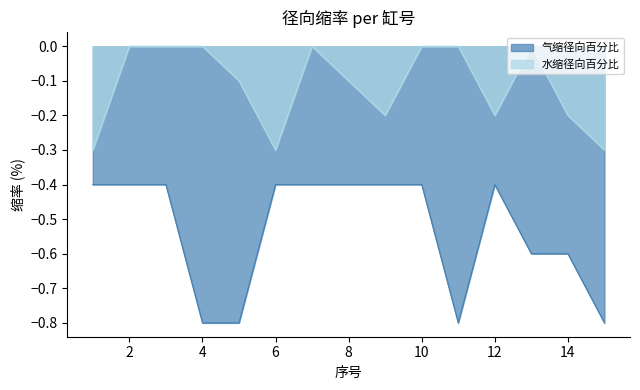

The value of 水缩径向百分比 at 2 is 0.2. True or false?

False